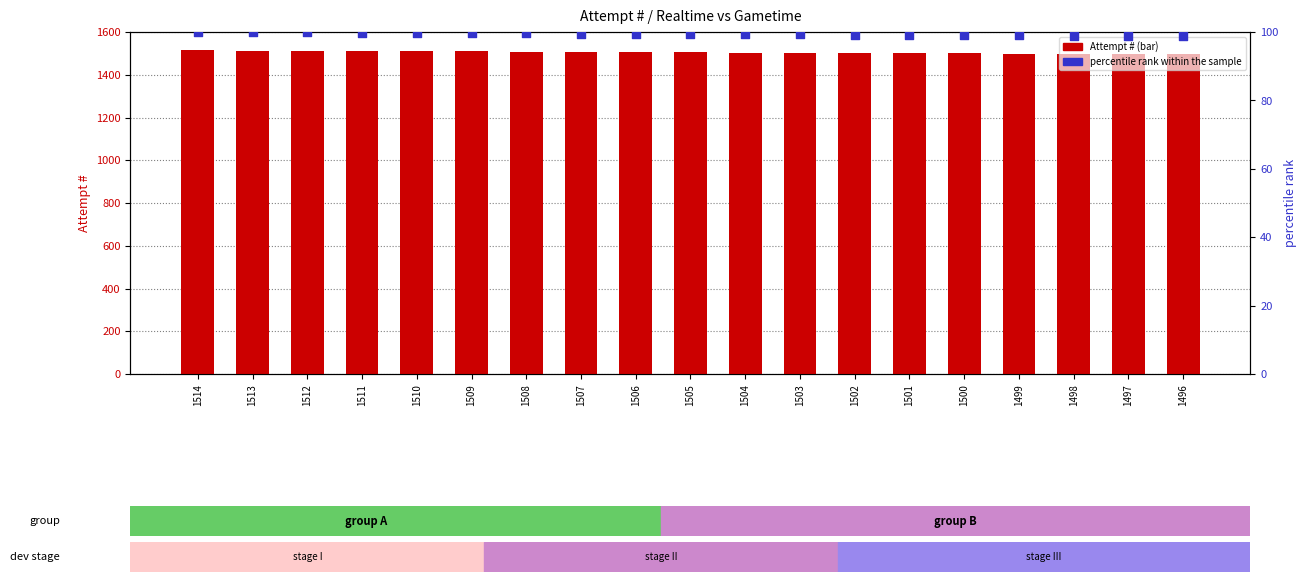

At how many categories does at least one series exceed 839?

19